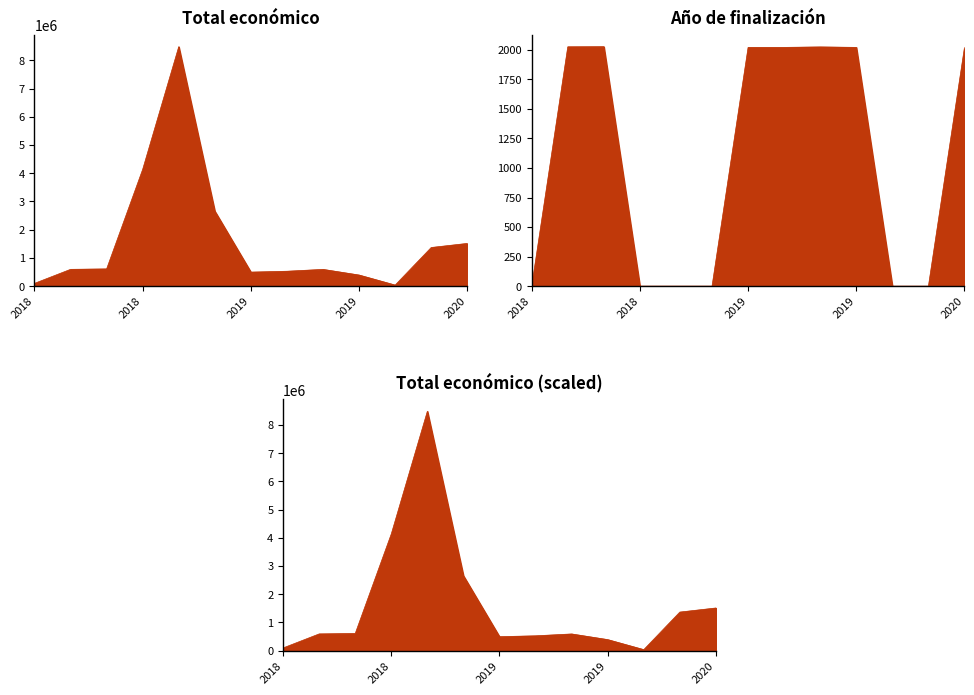

Between 2018 and 2020, which series saw the biggest shift?

Total económico line